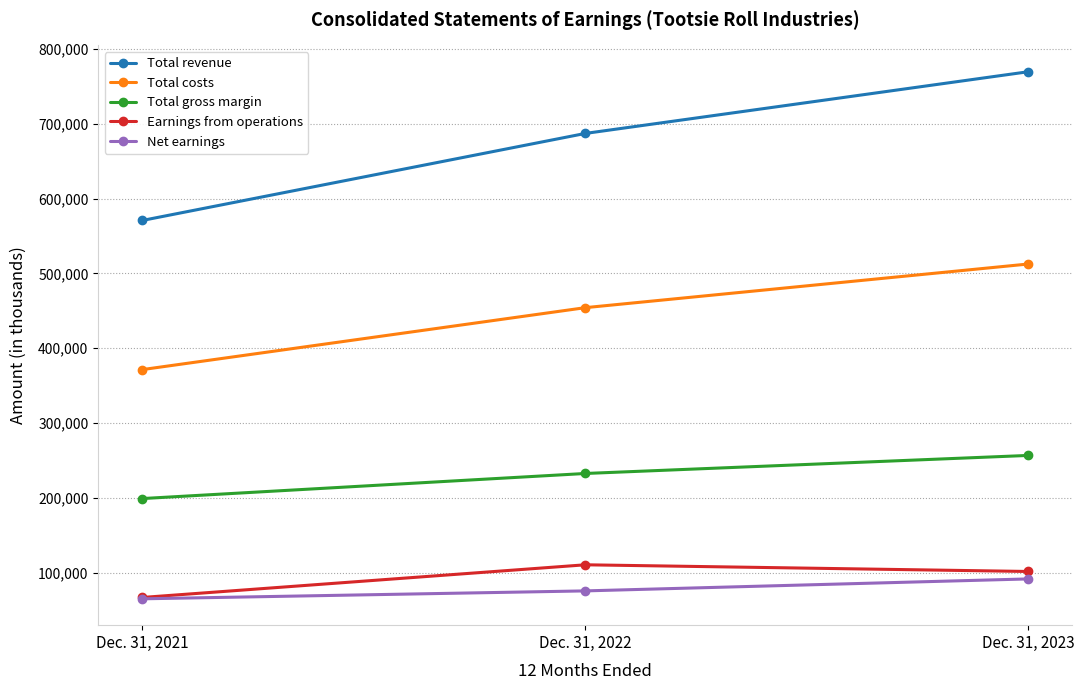

Which series changed the most between Dec. 31, 2022 and Dec. 31, 2023?

Total revenue